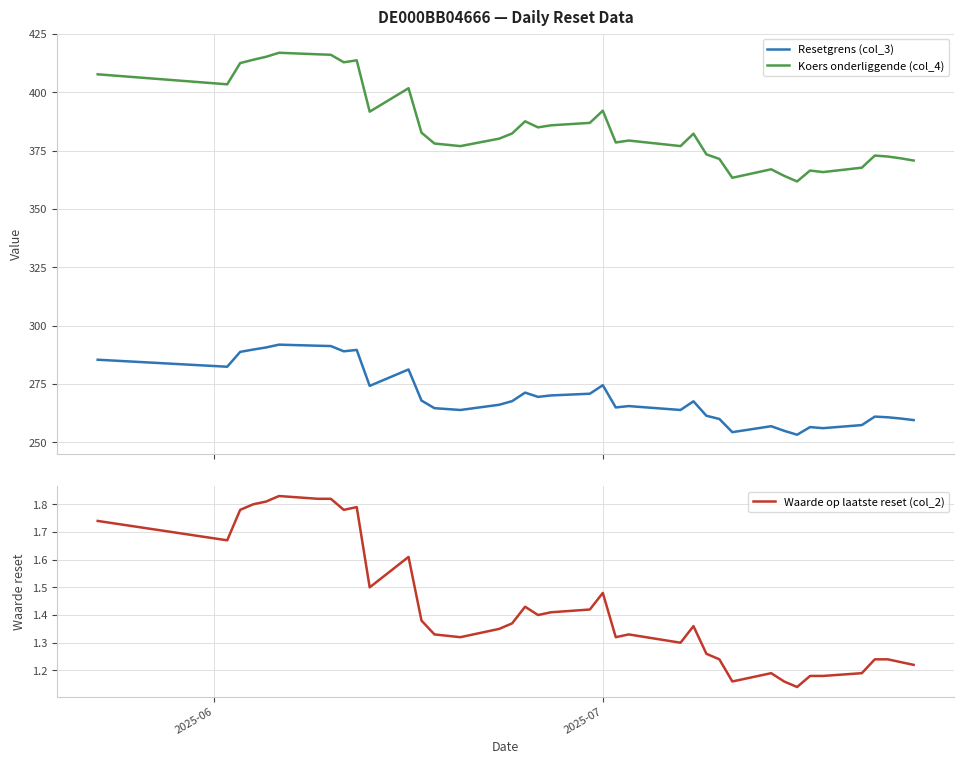

True or false: Resetgrens (col_3) and Koers onderliggende (col_4) cross at least once.

False